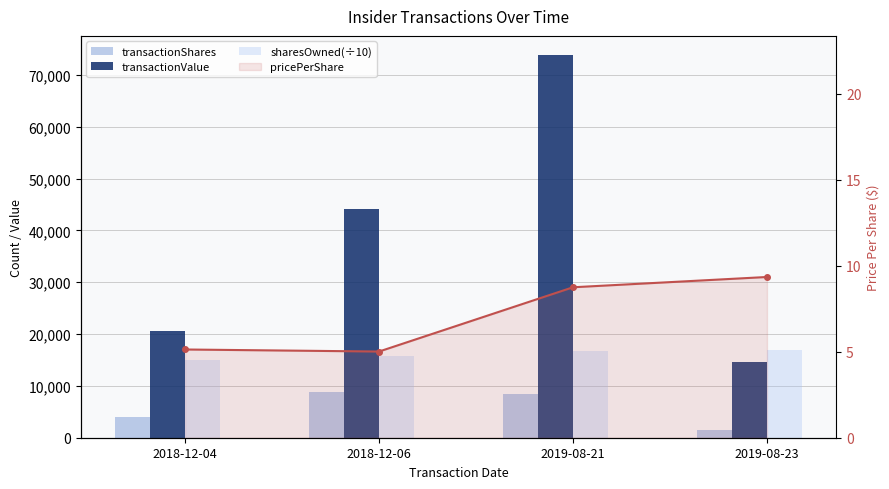

What is the spread (max minus min) of values at 2018-12-04?

20538.9